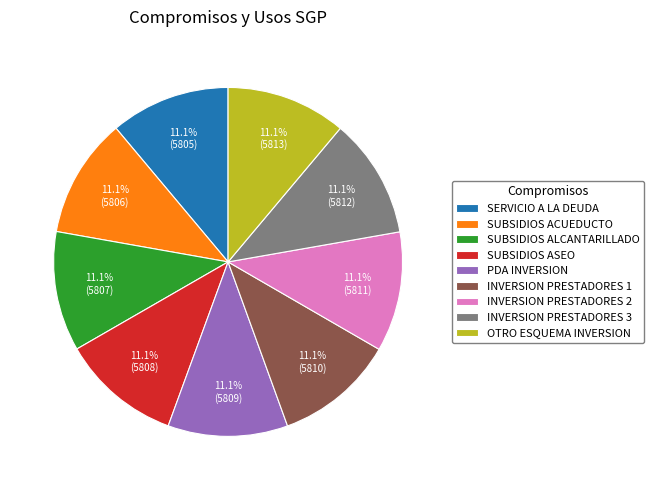

What is the total percentage of SUBSIDIOS ALCANTARILLADO and INVERSION PRESTADORES 1?

22.2%